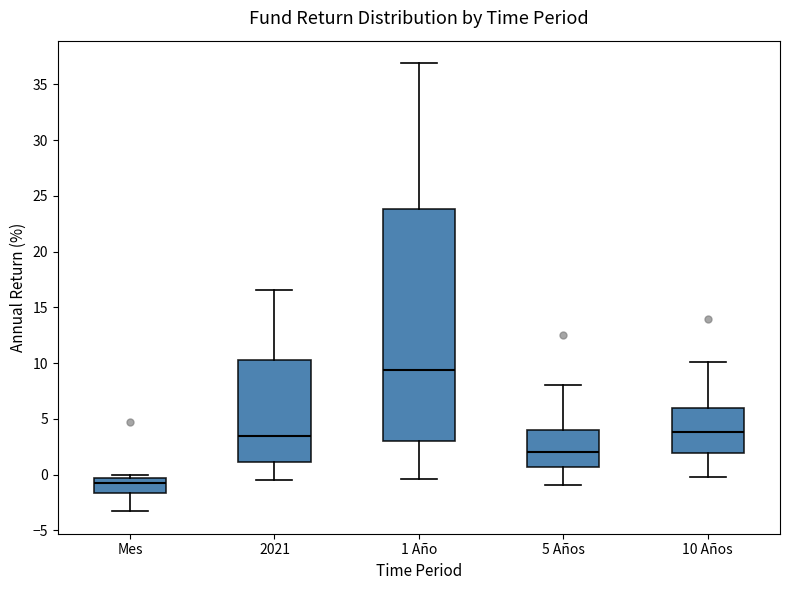

Reading left to right, read every box against the y-axis: the position of its median line, the range the box covers, and the ends of its whiskers. The values are not printed on the chart, so give them approximately, as read against the axis.

Mes: median -0.5 (just below the box's upper edge), box -1.5 to -0.5, whiskers -3.5 to 0.0
2021: median 3.5, box 1.0 to 10.5, whiskers -0.5 to 16.5
1 Año: median 9.5, box 3.0 to 24.0, whiskers -0.5 to 37.0
5 Años: median 2.0, box 0.5 to 4.0, whiskers -1.0 to 8.0
10 Años: median 4.0, box 2.0 to 6.0, whiskers 0.0 to 10.0